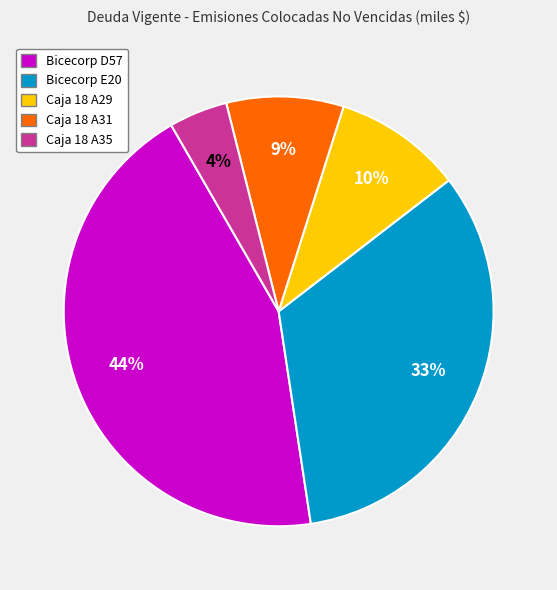

Rank the categories by value from lowest to highest.

Caja 18 A35, Caja 18 A31, Caja 18 A29, Bicecorp E20, Bicecorp D57